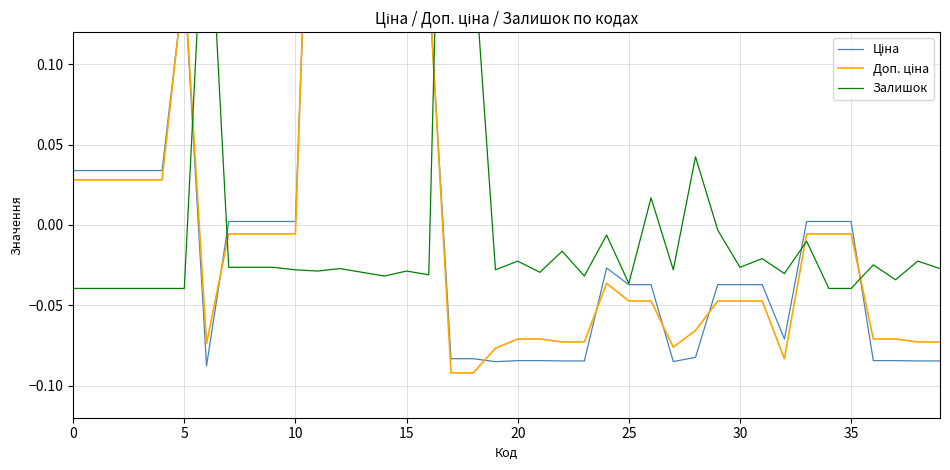

How many data points in Доп. ціна are above 0?

12